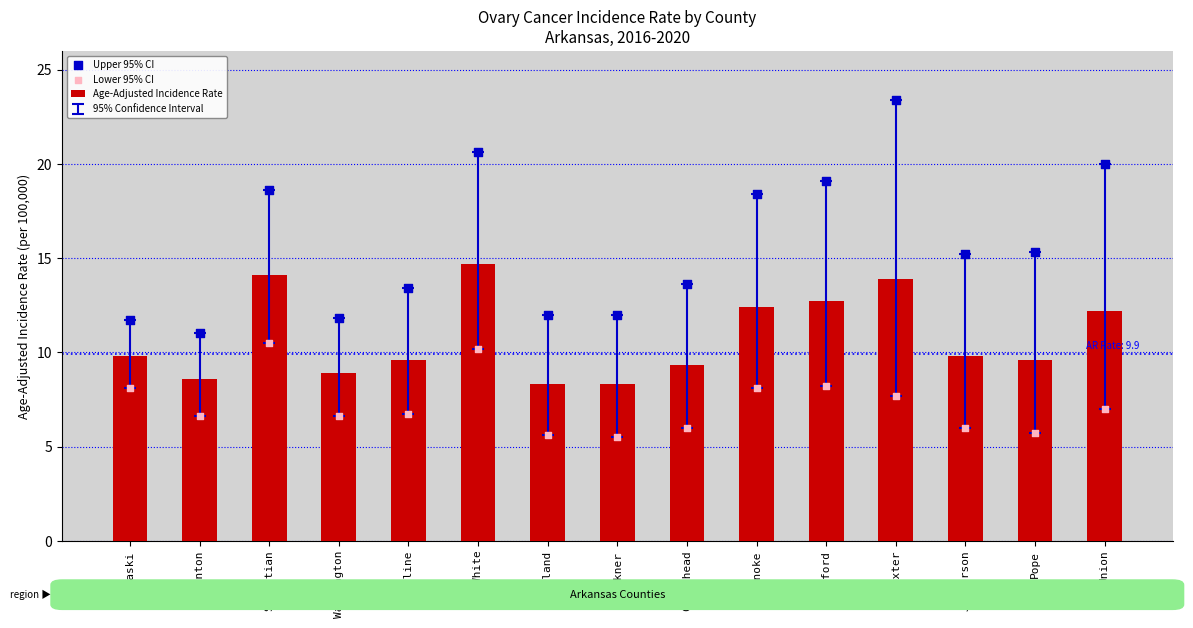

What are all the series names shown in the legend?

Age-Adjusted Incidence Rate, Upper 95% CI, Lower 95% CI